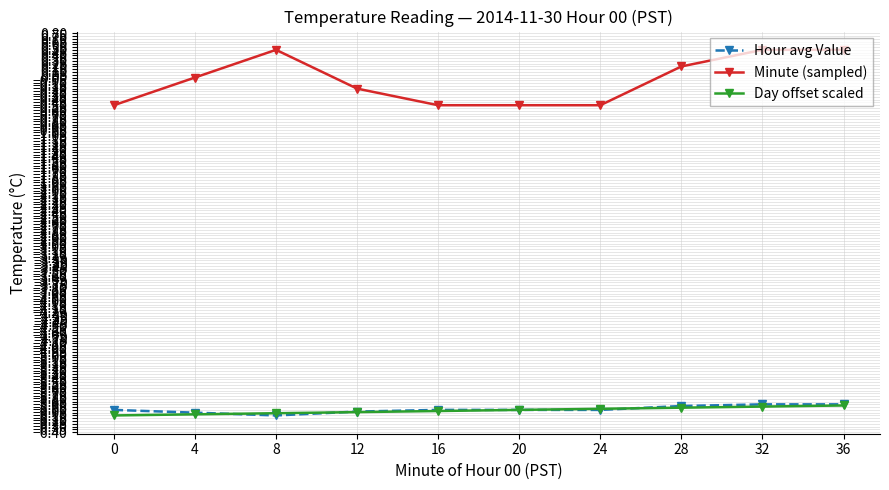

What are all the series names shown in the legend?

Hour avg Value, Minute (sampled), Day offset scaled